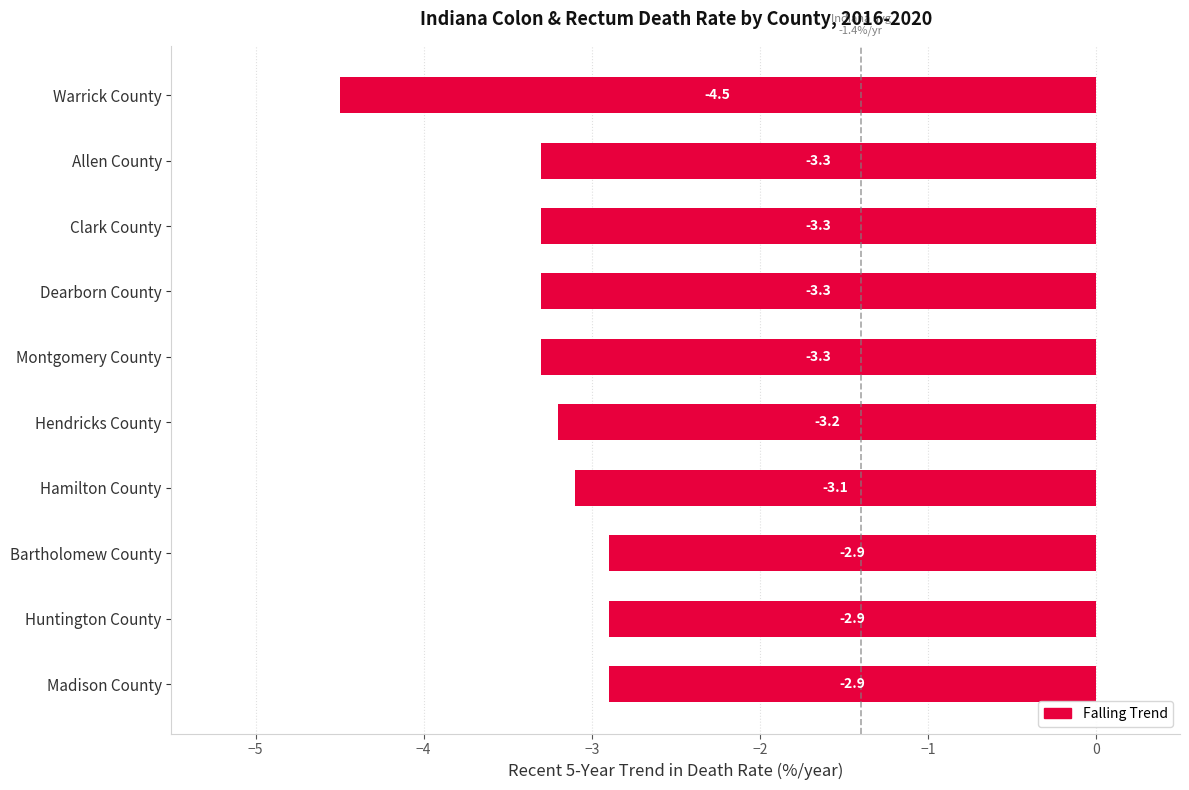

The chart shows a value of -3.2 at Hendricks County. True or false?

True